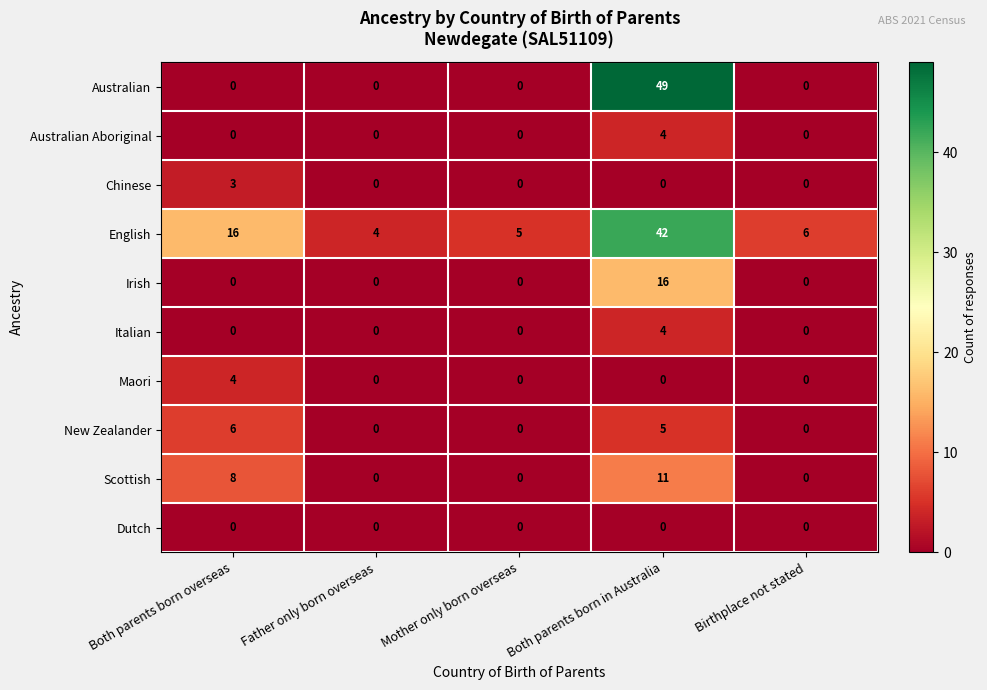

What is the difference between the maximum and minimum values in the Australian Aboriginal series?

4